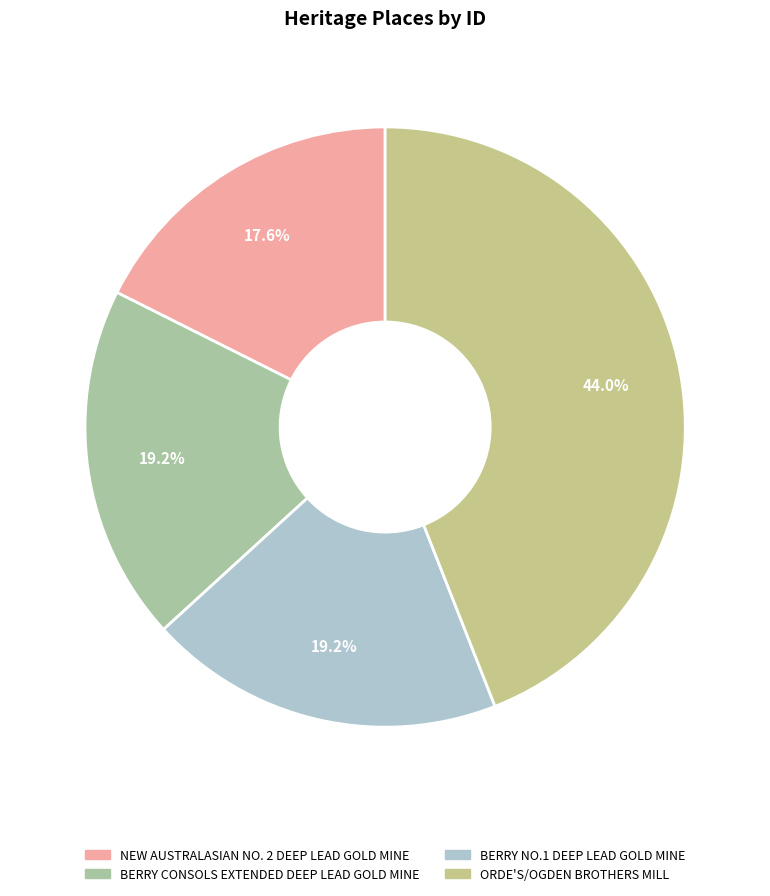

Which has a higher value, NEW AUSTRALASIAN NO. 2 DEEP LEAD GOLD MINE or BERRY NO.1 DEEP LEAD GOLD MINE?

BERRY NO.1 DEEP LEAD GOLD MINE